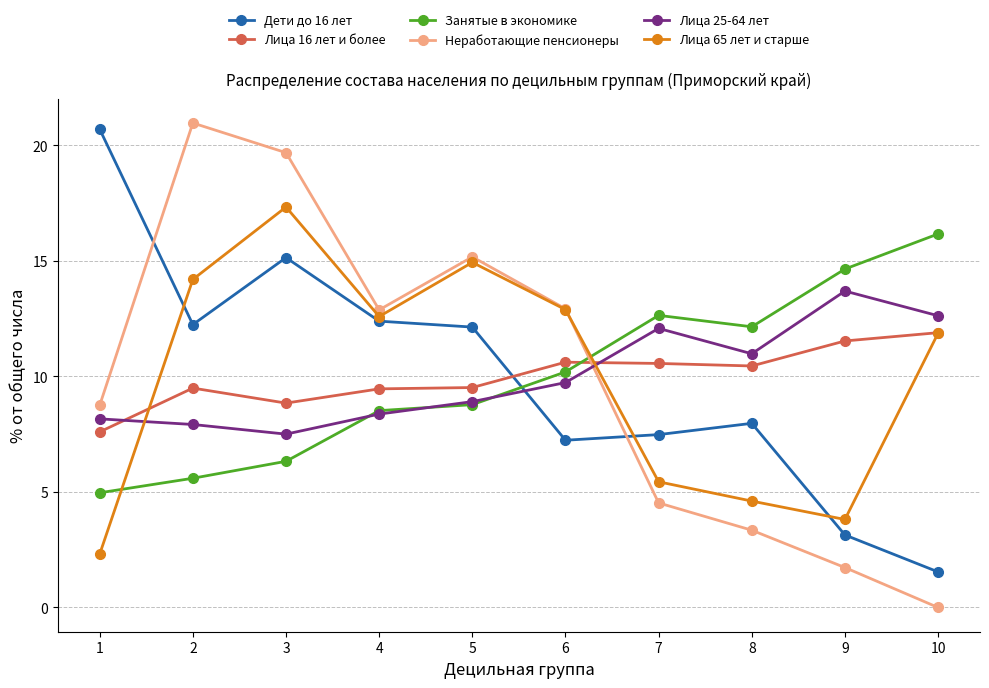

How many lines are shown in the chart?

6